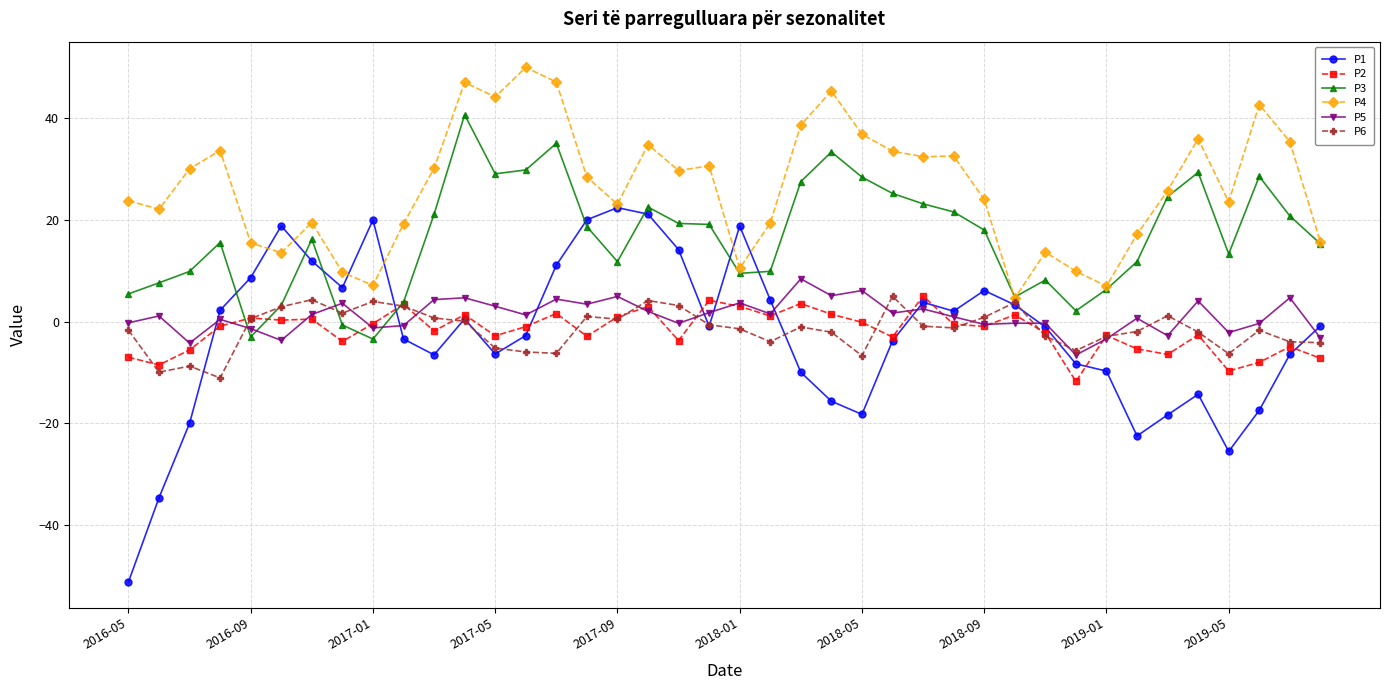

What is the value of the P3 point at the 10th from the left?

3.8